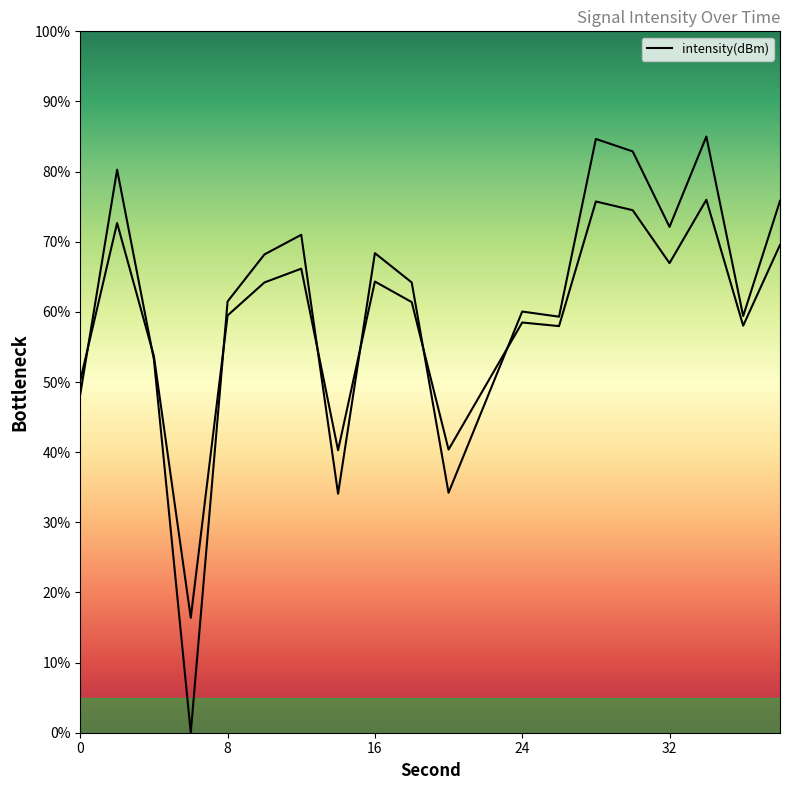

List the labels in order of value, largest first.

34, 28, 30, 2, 38, 32, 12, 16, 10, 18, 8, 24, 36, 26, 4, 0, 22, 20, 14, 6